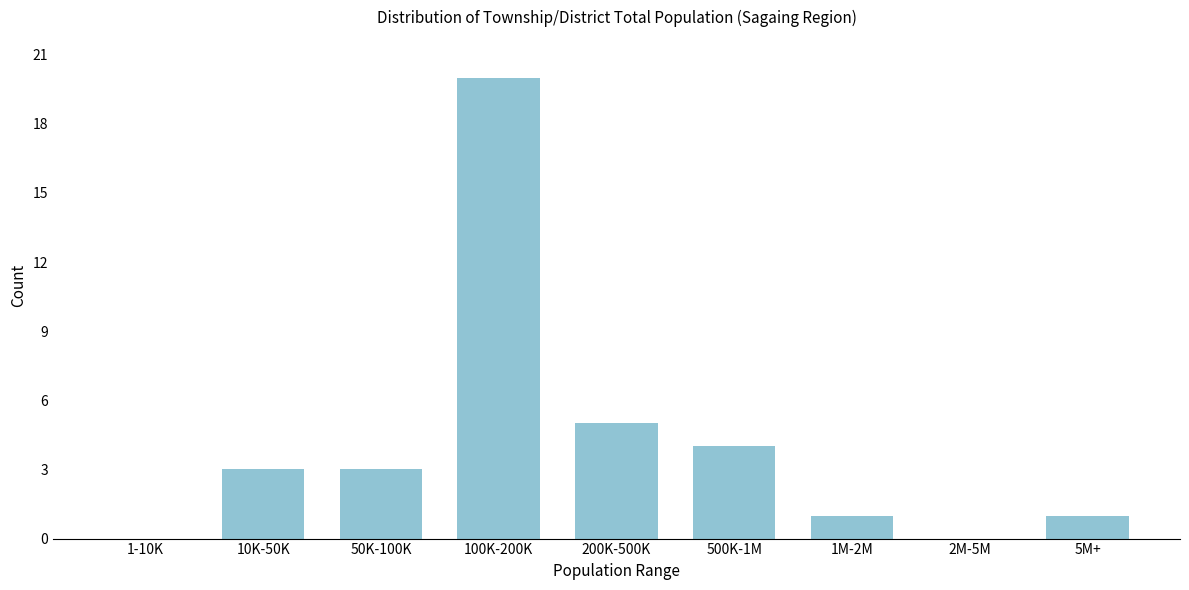

Reading left to right, extract all data points from this chart.

1-10K=0	10K-50K=3	50K-100K=3	100K-200K=20	200K-500K=5	500K-1M=4	1M-2M=1	2M-5M=0	5M+=1